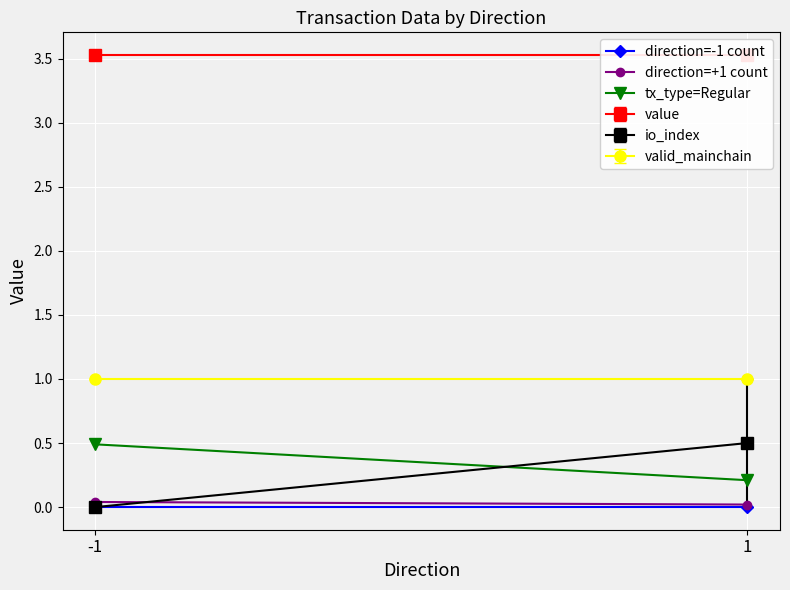

Rank the series at 1 from lowest to highest value.

direction=-1 count, direction=+1 count, tx_type=Regular